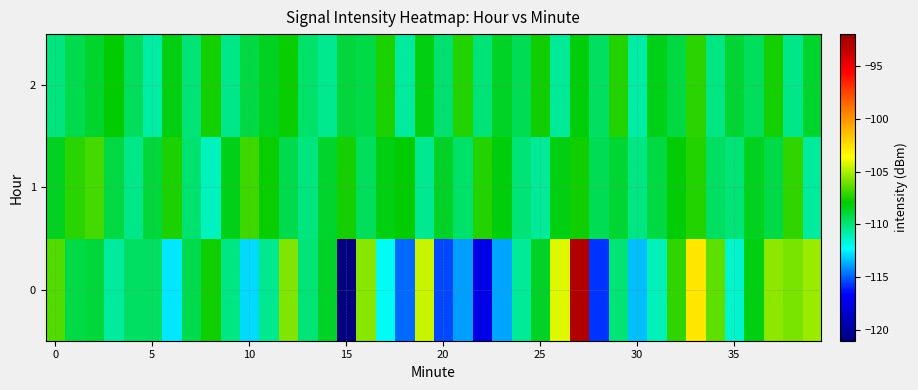

Reading left to right, list all the values displayed in this chart.

0: -106.6	-109.1	-109.0	-110.7	-109.6	-109.6	-112.7	-109.3	-107.7	-110.2	-113.0	-110.4	-105.8	-110.0	-108.6	-120.9	-105.6	-112.1	-114.8	-104.6	-115.4	-113.9	-117.4	-113.9	-110.6	-108.6	-104.2	-92.8	-115.8	-110.0	-113.4	-111.1	-107.1	-102.8	-106.3	-111.4	-108.3	-105.6	-105.9	-105.3
1: -108.5	-107.2	-106.8	-109.1	-110.3	-108.9	-107.5	-109.8	-111.2	-108.4	-106.9	-107.8	-109.3	-110.1	-108.7	-107.6	-109.5	-108.2	-107.9	-110.4	-108.6	-109.7	-107.3	-108.1	-109.9	-110.5	-108.3	-107.7	-109.4	-108.8	-110.2	-109.0	-108.0	-107.4	-109.6	-110.0	-108.5	-109.2	-107.1	-110.6
2: -110.1	-109.3	-108.7	-107.9	-109.5	-110.8	-108.2	-109.9	-107.6	-110.3	-109.1	-108.5	-107.8	-109.7	-110.4	-108.9	-109.2	-107.5	-110.6	-108.3	-109.8	-107.4	-110.0	-108.6	-109.4	-107.7	-110.5	-108.1	-109.6	-107.3	-110.7	-108.4	-109.0	-107.2	-110.2	-108.8	-109.5	-107.6	-110.3	-108.7